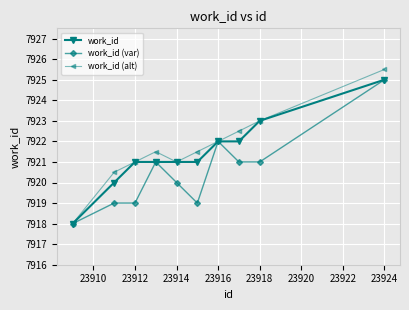

Which series has the widest spread of values?

work_id (alt)